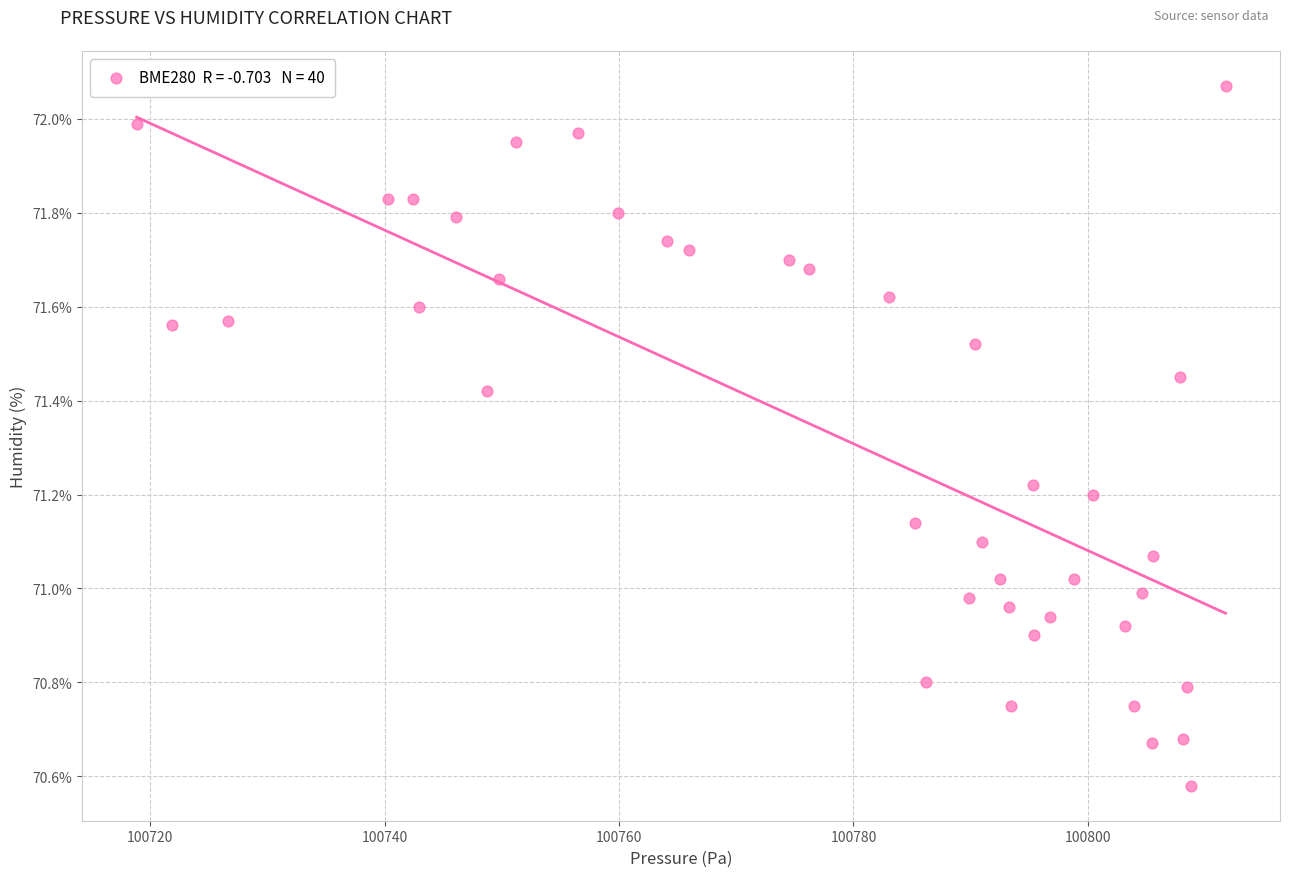

What is the range of Y values (max minus min)?

1.5